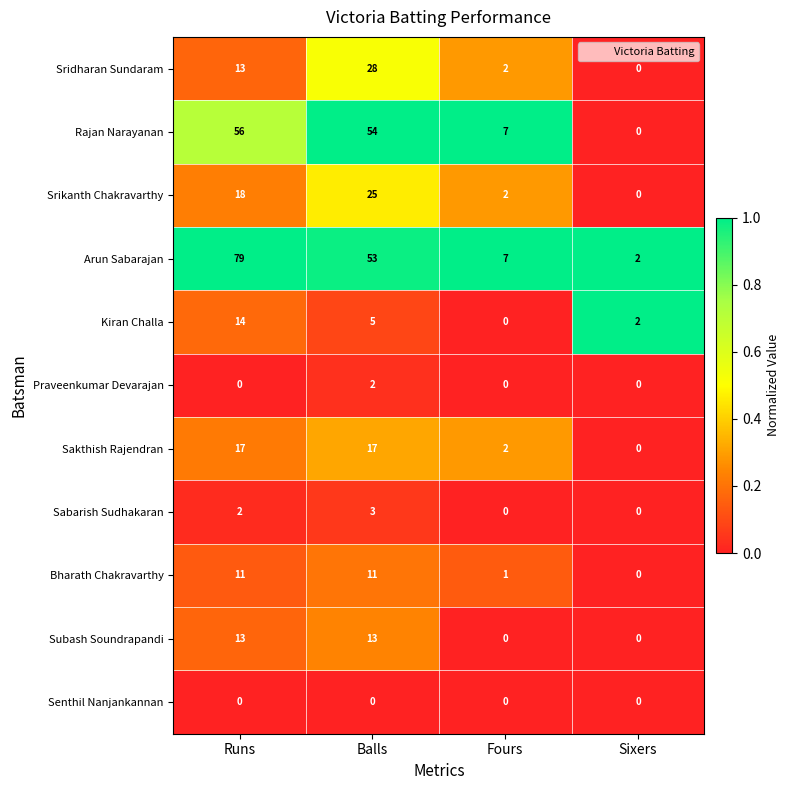

At which category does the chart reach its peak across all series?

Runs